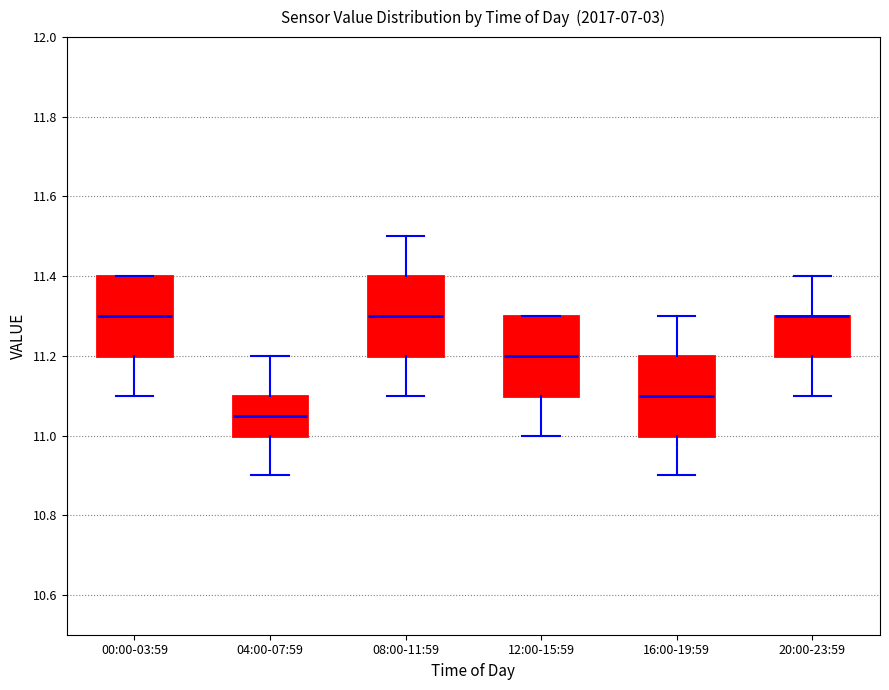

Reading left to right, transcribe this box plot: for each box, give where its median line is, the range the box spans, and where its two whiskers end, as read against the y-axis. The values are not printed on the chart, so give them approximately, as read against the axis.

00:00-03:59: median 11.30, box 11.20 to 11.40, whiskers 11.10 to 11.40
04:00-07:59: median 11.06, box 11.00 to 11.10, whiskers 10.90 to 11.20
08:00-11:59: median 11.30, box 11.20 to 11.40, whiskers 11.10 to 11.50
12:00-15:59: median 11.20, box 11.10 to 11.30, whiskers 11.00 to 11.30
16:00-19:59: median 11.10, box 11.00 to 11.20, whiskers 10.90 to 11.30
20:00-23:59: median 11.30 (drawn on the box's upper edge), box 11.20 to 11.30, whiskers 11.10 to 11.40